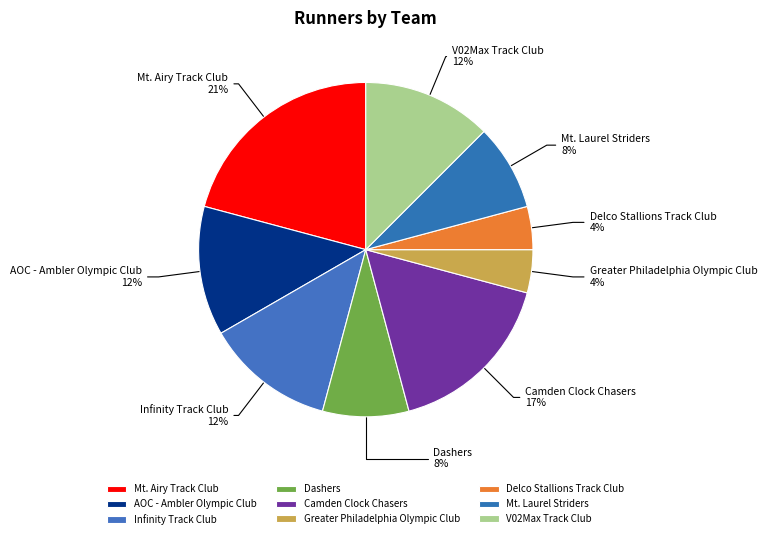

To the nearest percent, what is the difference between the largest and smallest slice percentages?

17%